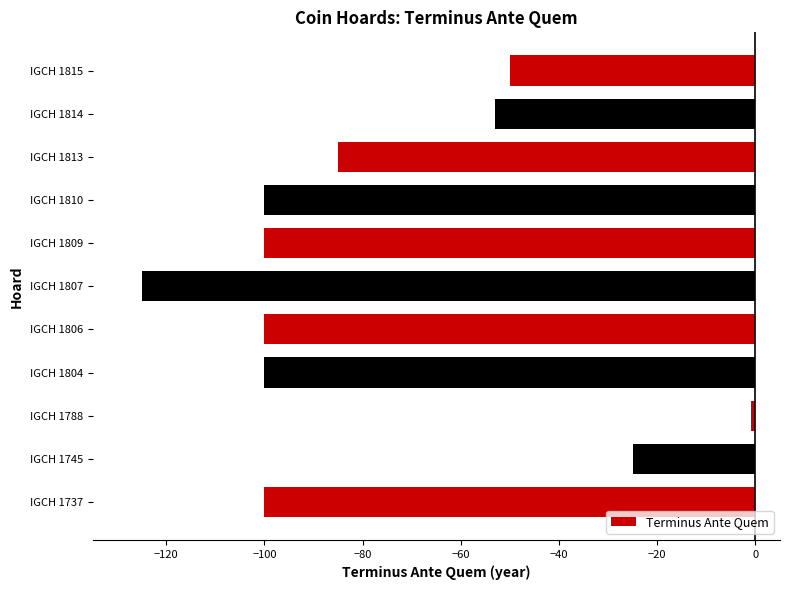

The value at IGCH 1810 is -100. True or false?

True